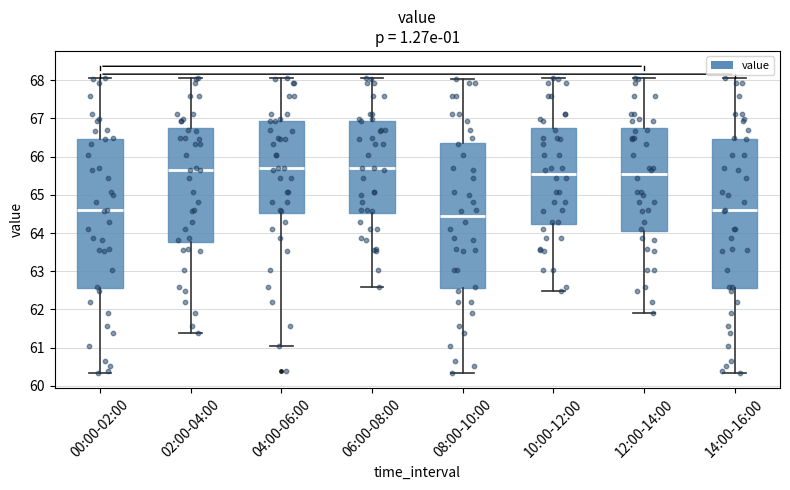

Reading left to right, read every box against the y-axis: the position of its median line, the range the box covers, and the ends of its whiskers. The values are not printed on the chart, so give them approximately, as read against the axis.

00:00-02:00: median 64.6, box 62.6 to 66.5, whiskers 60.3 to 68.1
02:00-04:00: median 65.6, box 63.8 to 66.8, whiskers 61.4 to 68.1
04:00-06:00: median 65.7, box 64.5 to 66.9, whiskers 61.1 to 68.1
06:00-08:00: median 65.7, box 64.5 to 66.9, whiskers 62.6 to 68.1
08:00-10:00: median 64.4, box 62.6 to 66.4, whiskers 60.3 to 68.0
10:00-12:00: median 65.5, box 64.2 to 66.8, whiskers 62.5 to 68.1
12:00-14:00: median 65.5, box 64.0 to 66.8, whiskers 61.9 to 68.1
14:00-16:00: median 64.6, box 62.6 to 66.5, whiskers 60.3 to 68.1